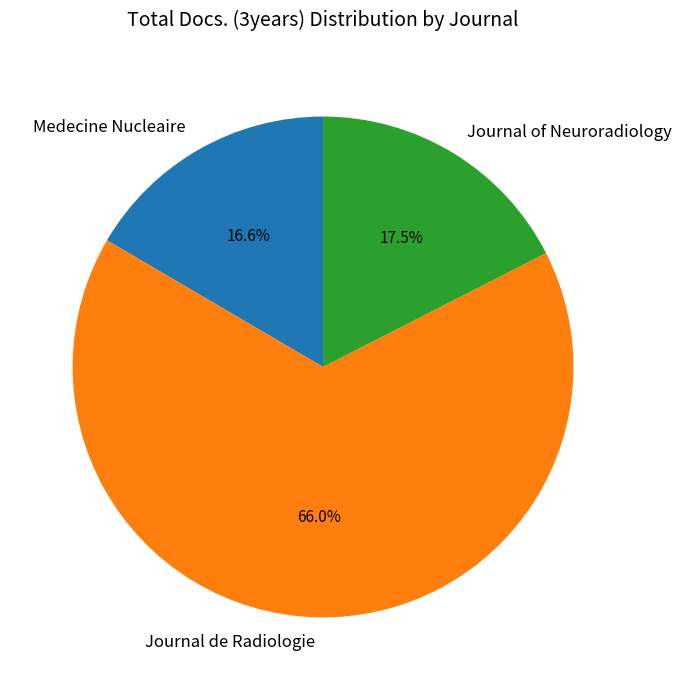

What is the total percentage of Medecine Nucleaire and Journal de Radiologie?

82.5%